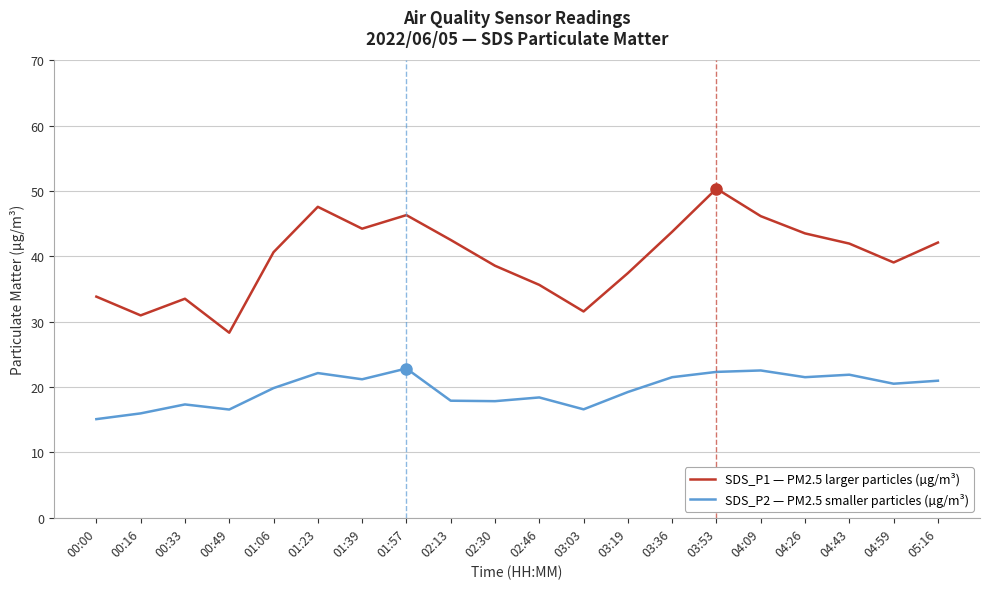

What is the spread (max minus min) of values at 00:16?

15.0